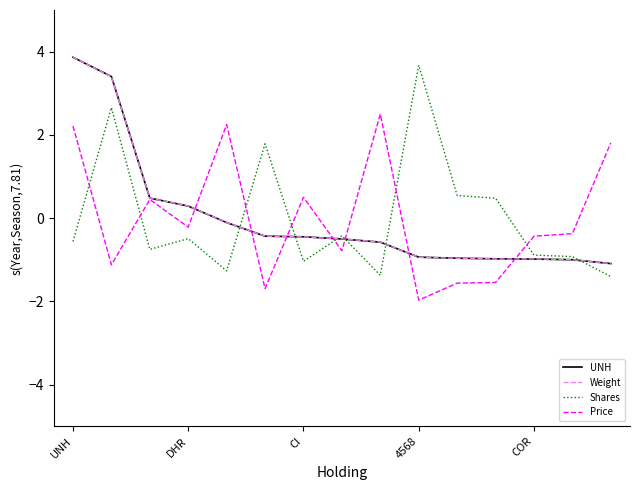

What is the highest value of the Shares series?

3.7